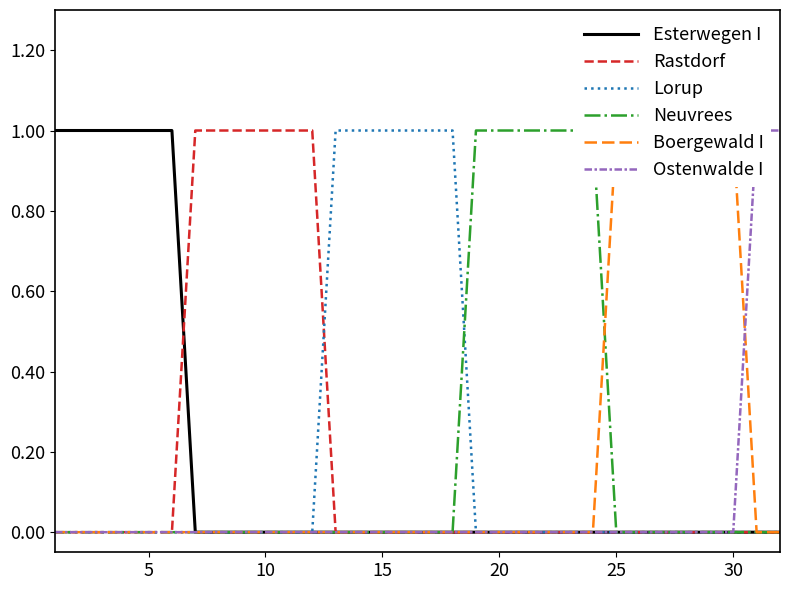

Is it true that Lorup equals 0 at 30?

True